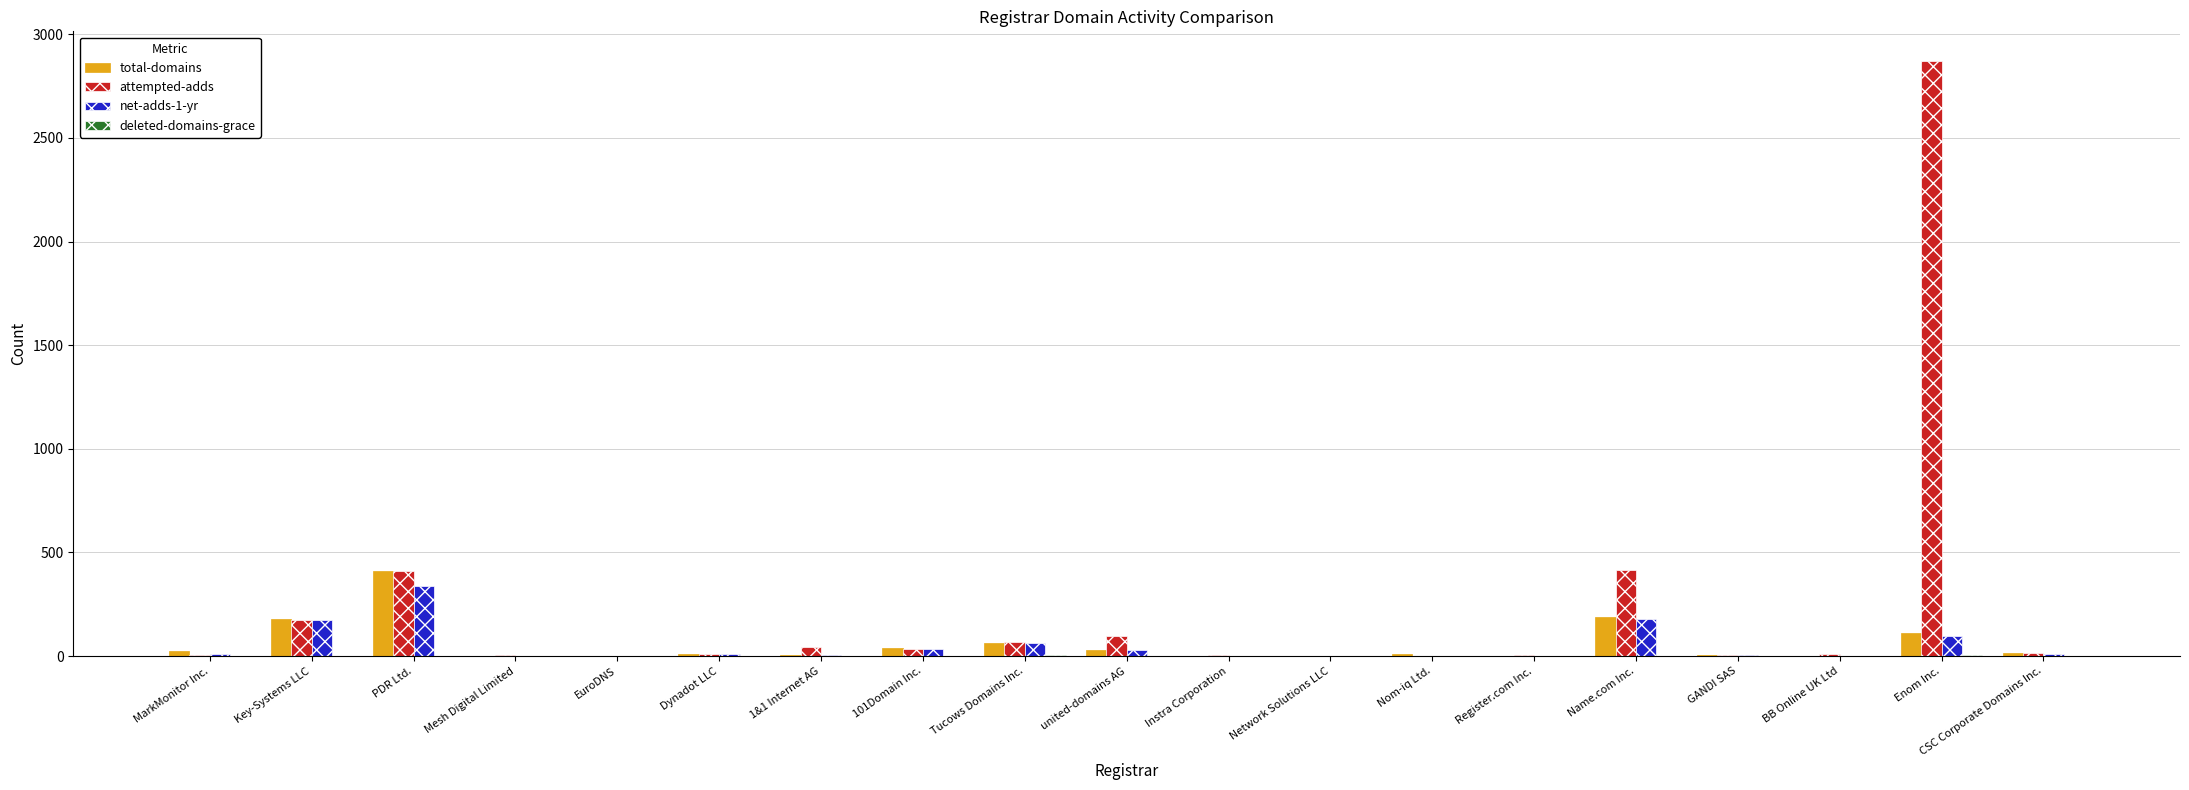

True or false: total-domains has a value of 38 at 101Domain Inc..

True